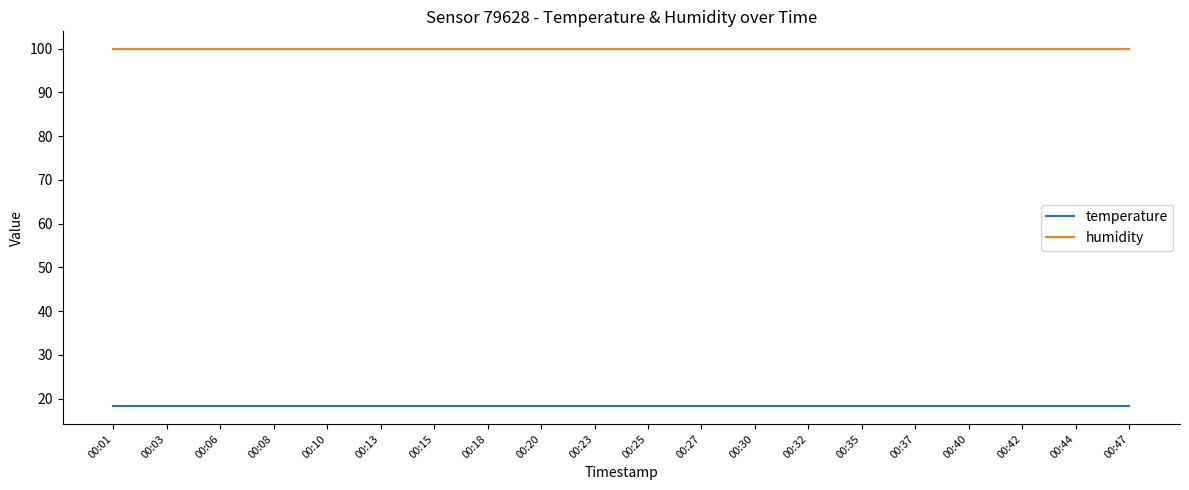

What is the sum of the temperature values at 00:32 and 00:35?

36.6